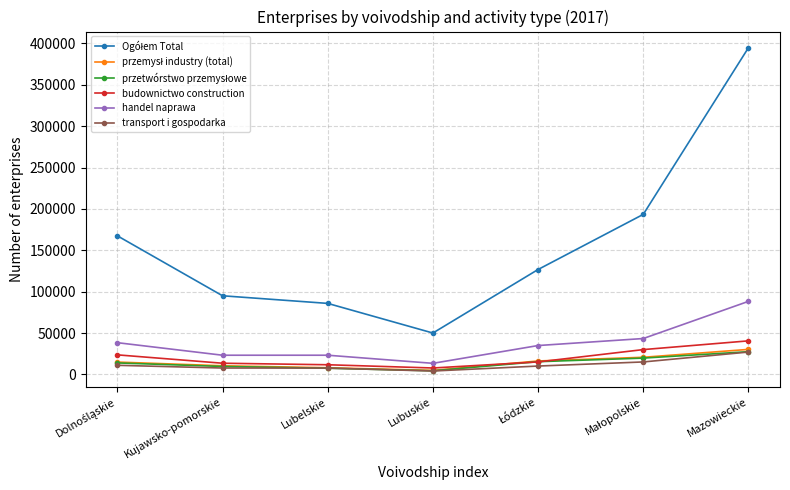

What is the maximum value shown in the chart?

394842